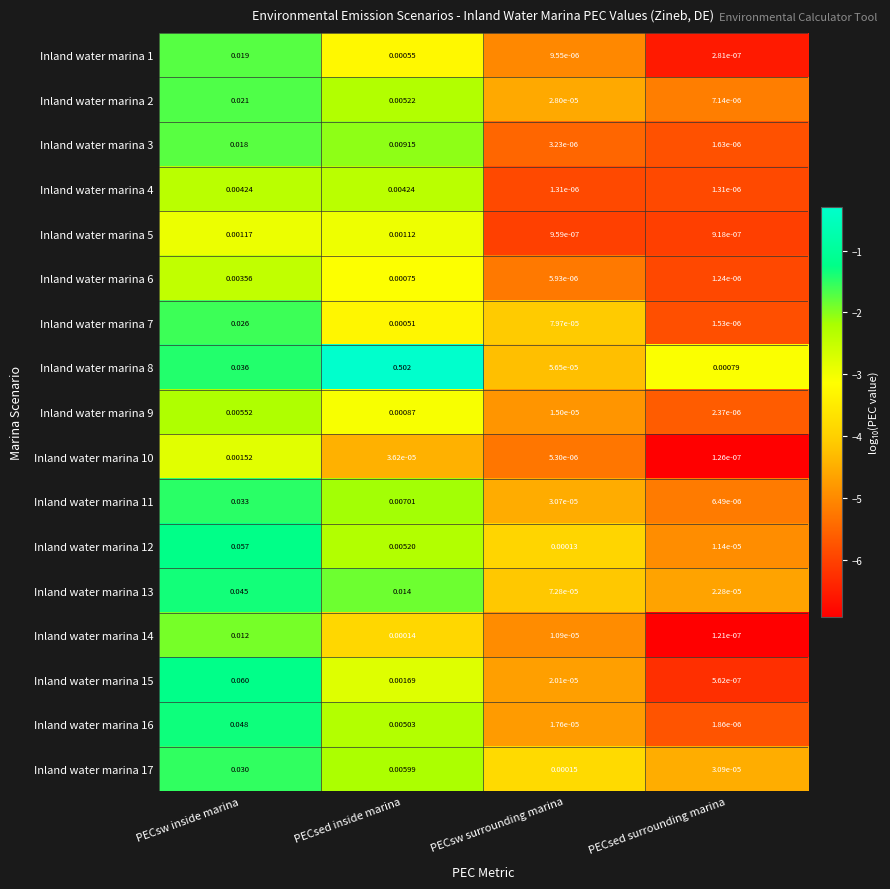

Rank the categories by Inland water marina 5 value from lowest to highest.

PECsed surrounding marina, PECsw surrounding marina, PECsed inside marina, PECsw inside marina